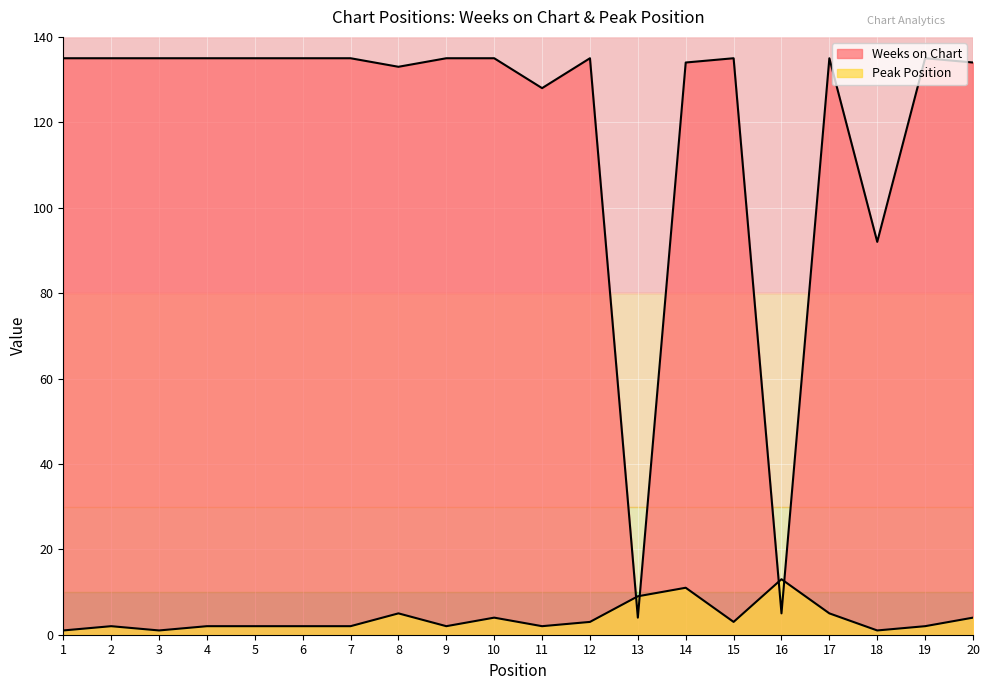

Which series has the largest range (max minus min)?

Weeks on Chart